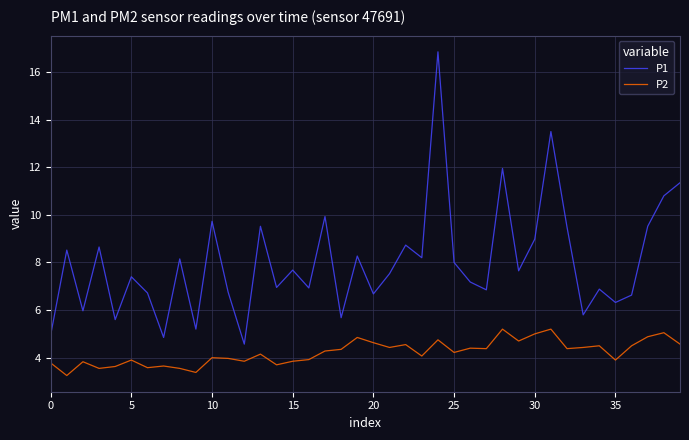

Is this an area chart (filled region under the line)?

No